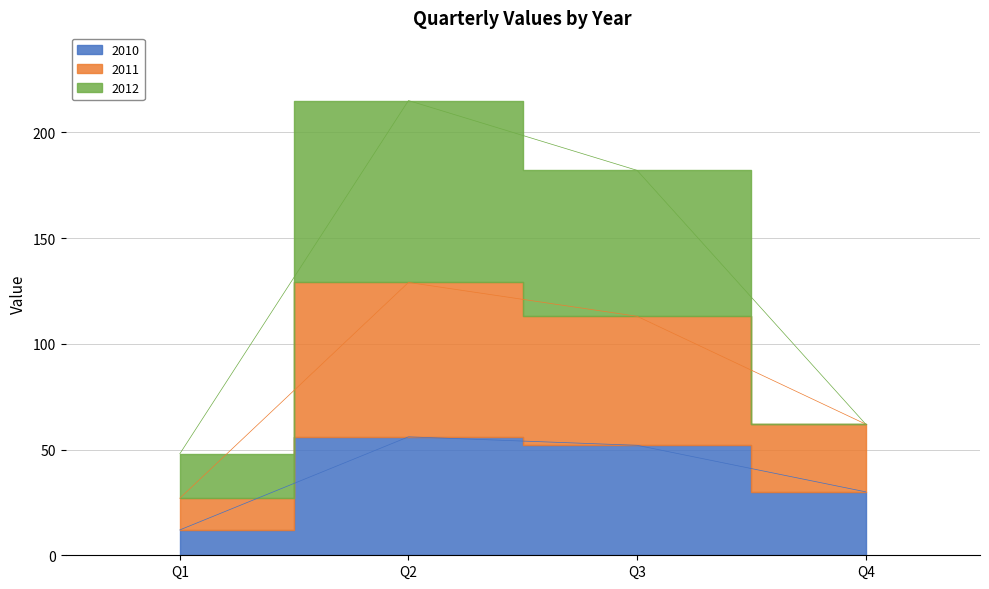

What is the minimum value for 2011?

27